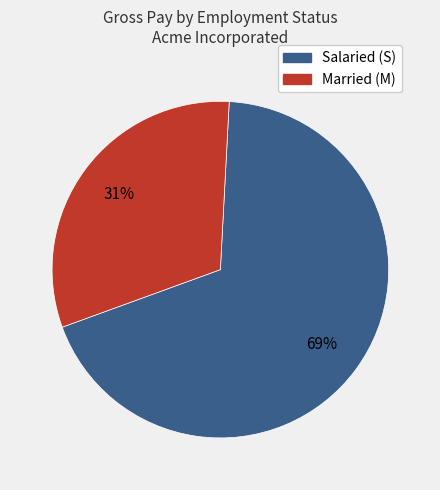

Does any single category account for the majority?

Yes